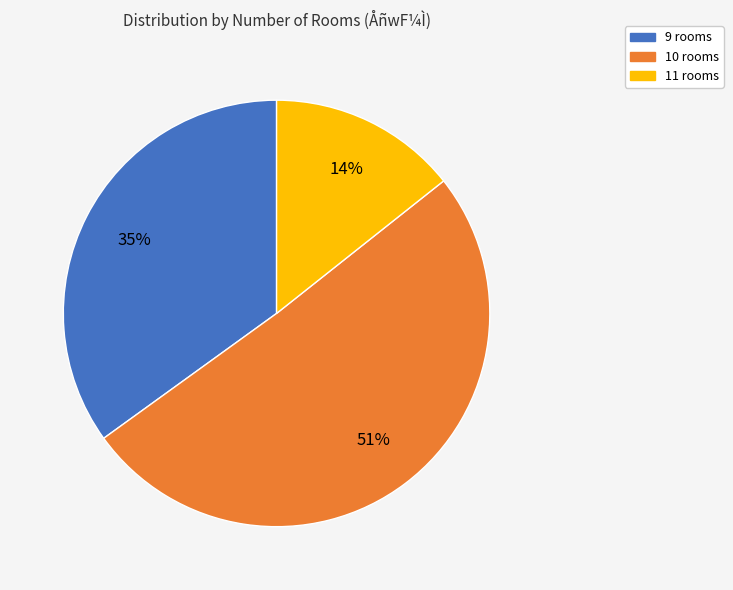

Which slice represents more than half of the pie?

10